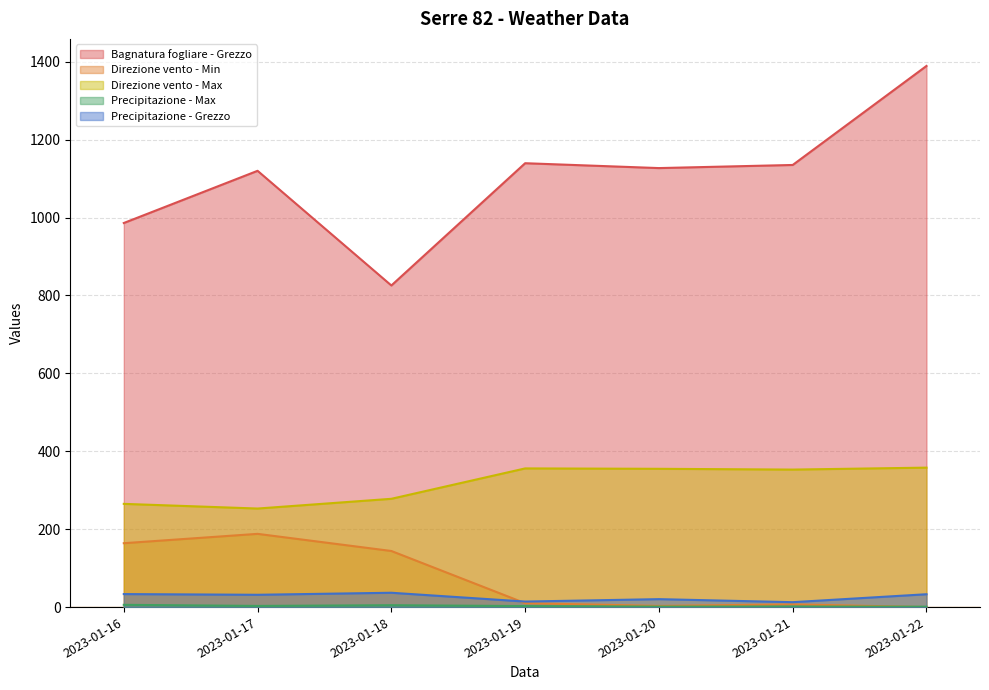

What is the greatest value displayed?

1389.2